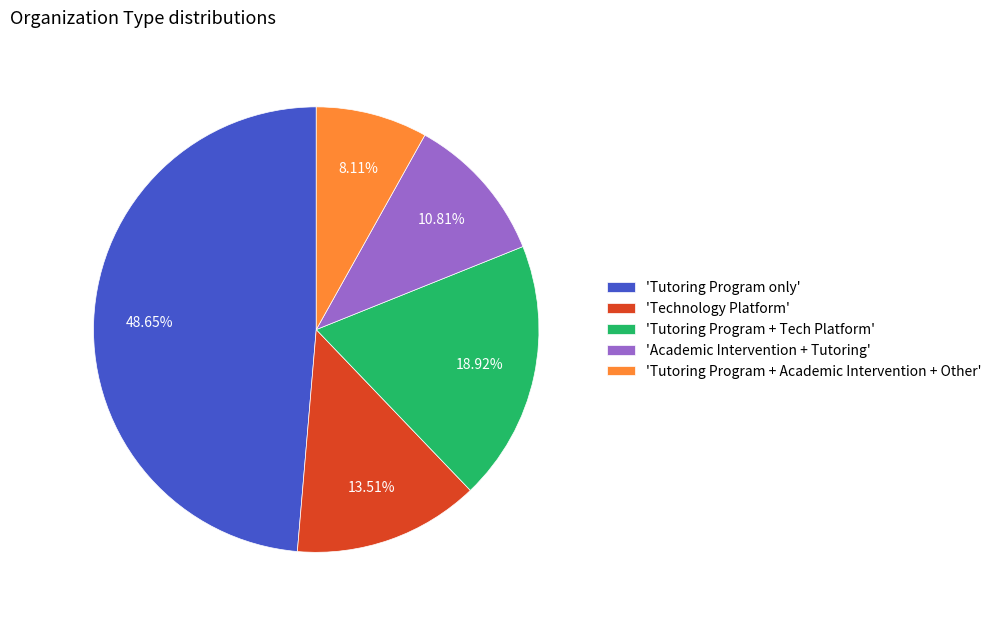

What is the largest slice in the pie chart?

'Tutoring Program only'